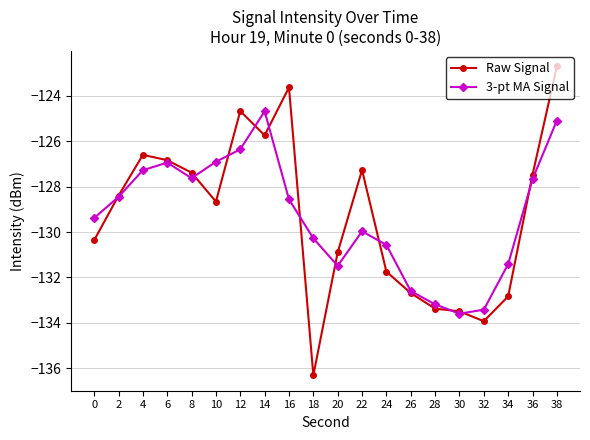

How many lines are shown in the chart?

2